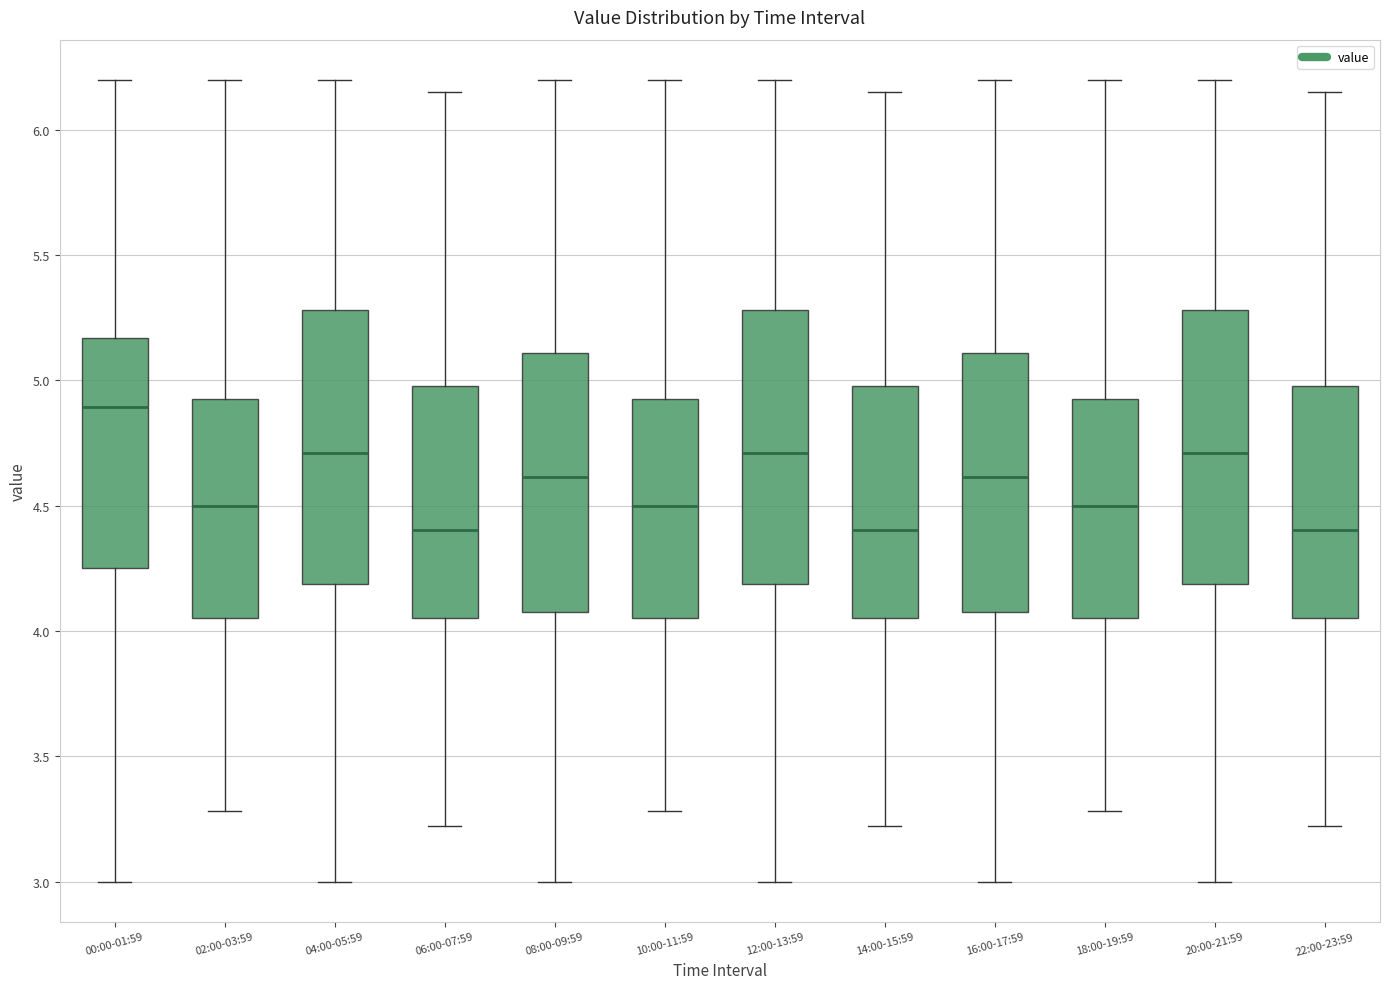

Where does the median line of the box for 10:00-11:59 sit on the y-axis? The values are not printed on the chart, so give them approximately, as read against the axis.

4.50